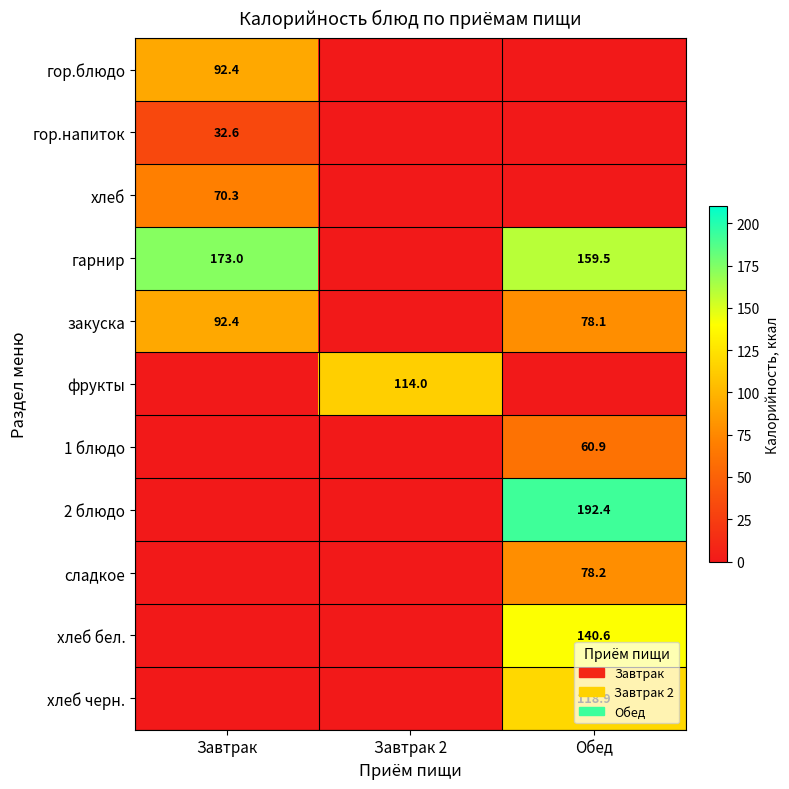

The хлеб черн. series shows 160.4 at Обед. True or false?

False